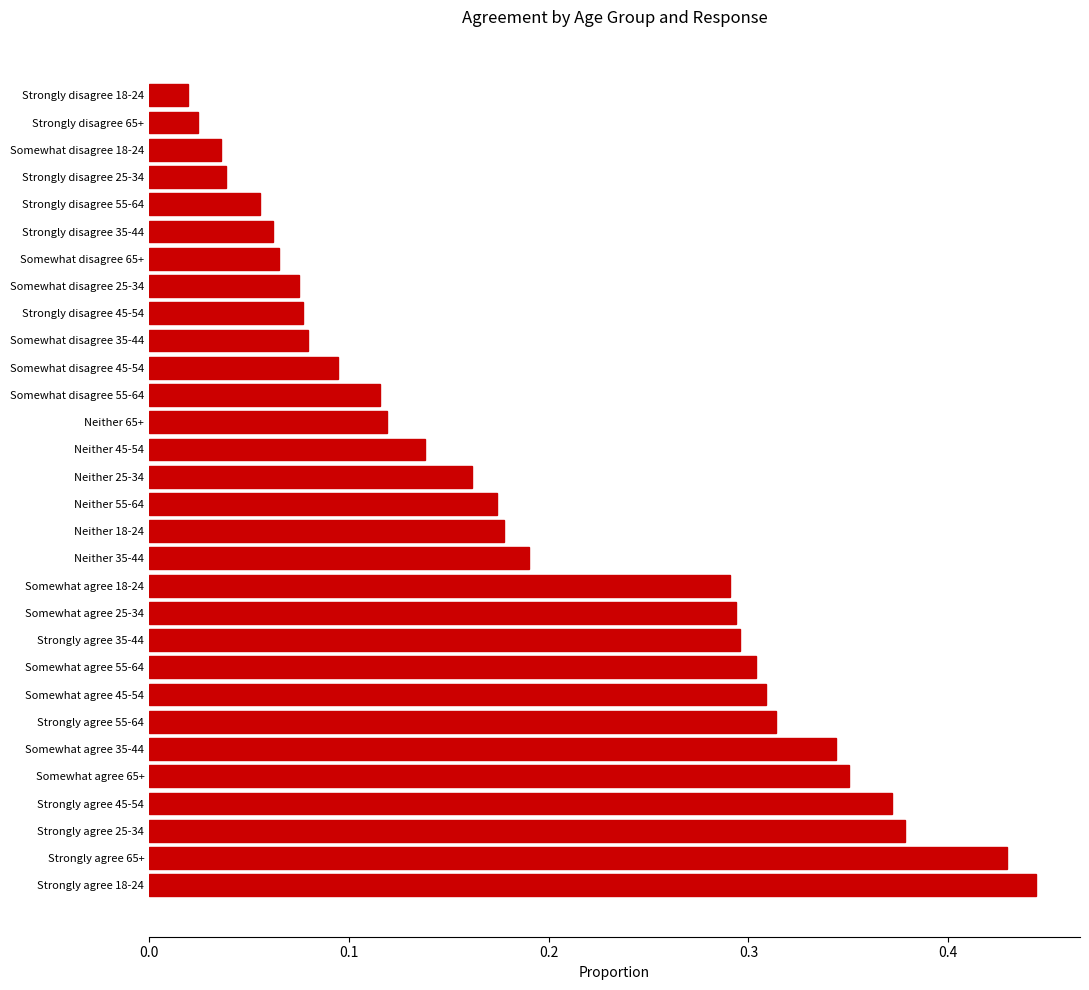

The chart shows a value of 0.3 at Neither 25-34. True or false?

False